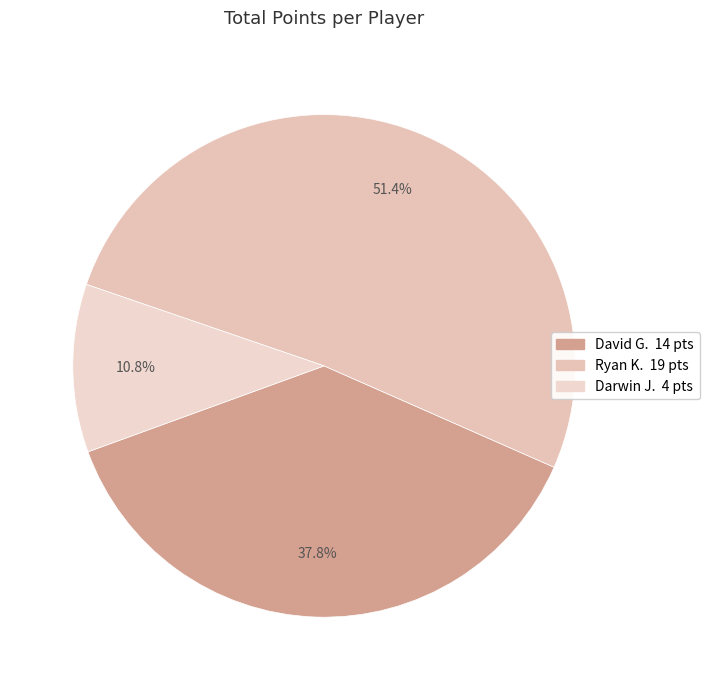

Is it true that Ryan K. is 39% of the pie?

False